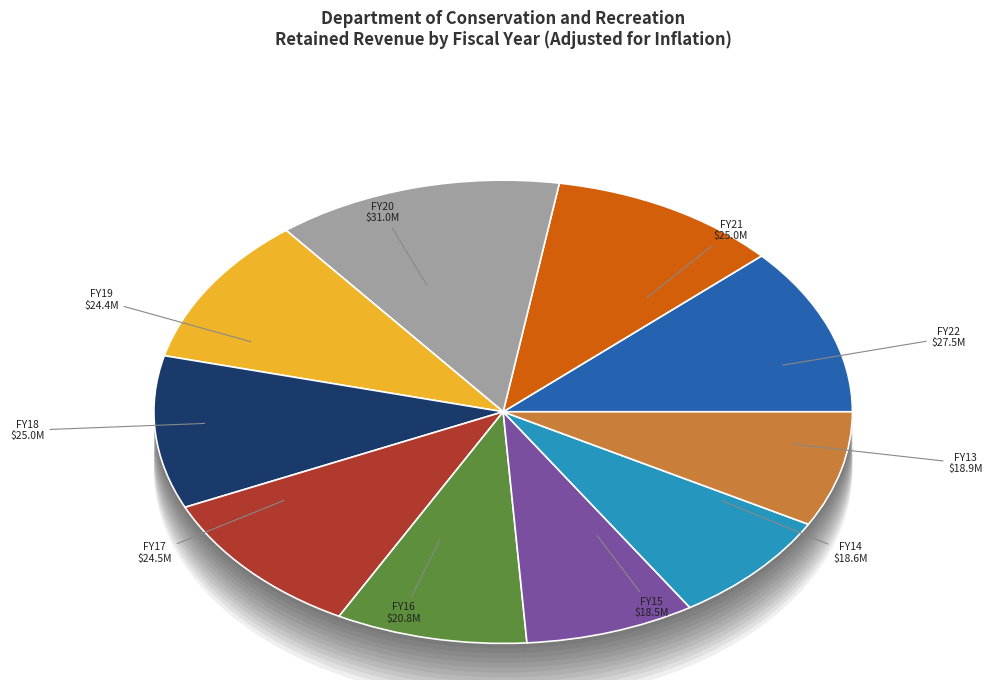

Which has a higher value, FY13 or FY14?

FY13